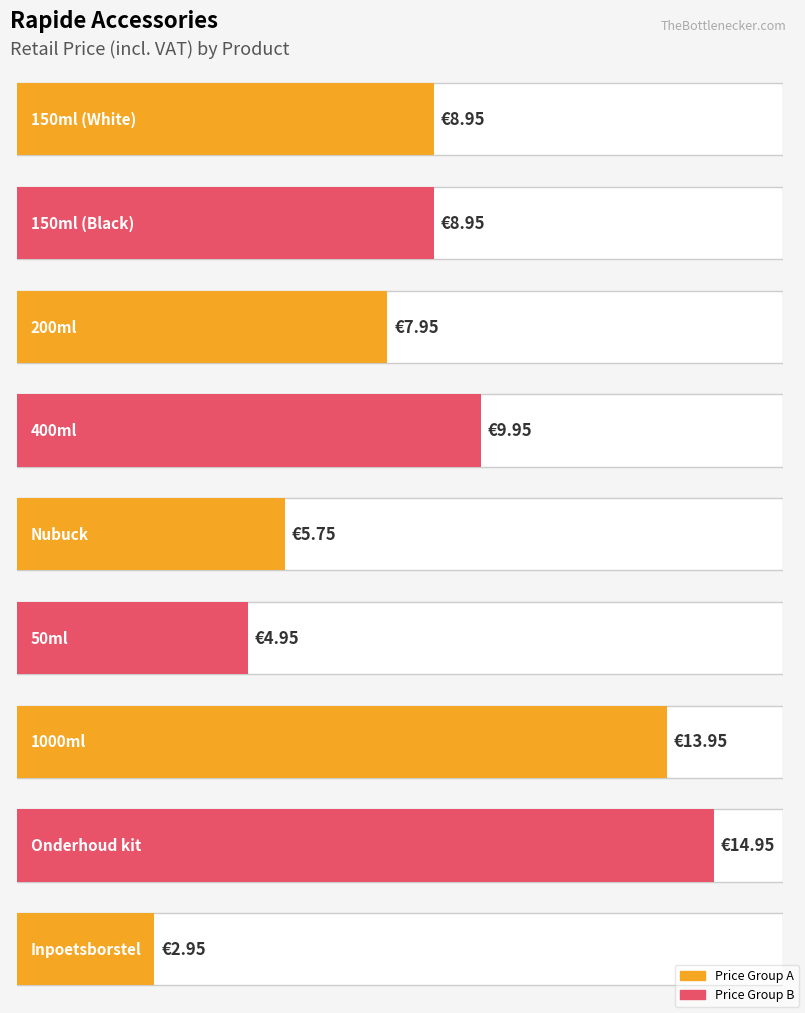

What is the difference between the second highest and second lowest values in the Average utilization series?

9.0